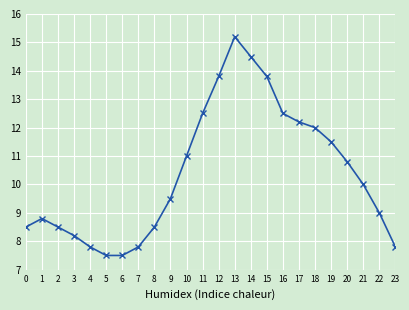

Which category has the highest value across all series?

13